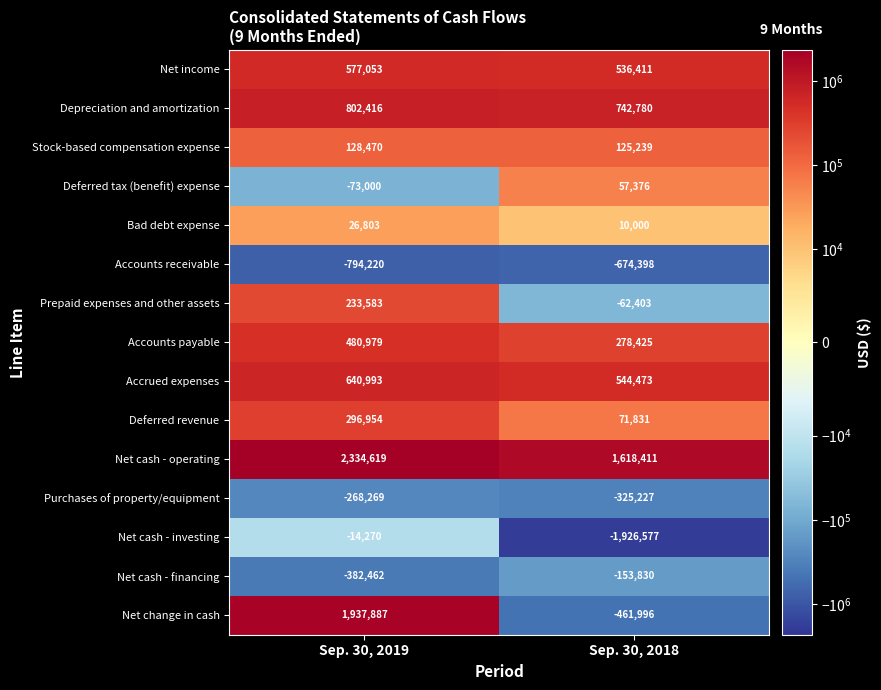

At which category is the sum across all series the highest?

Sep. 30, 2019